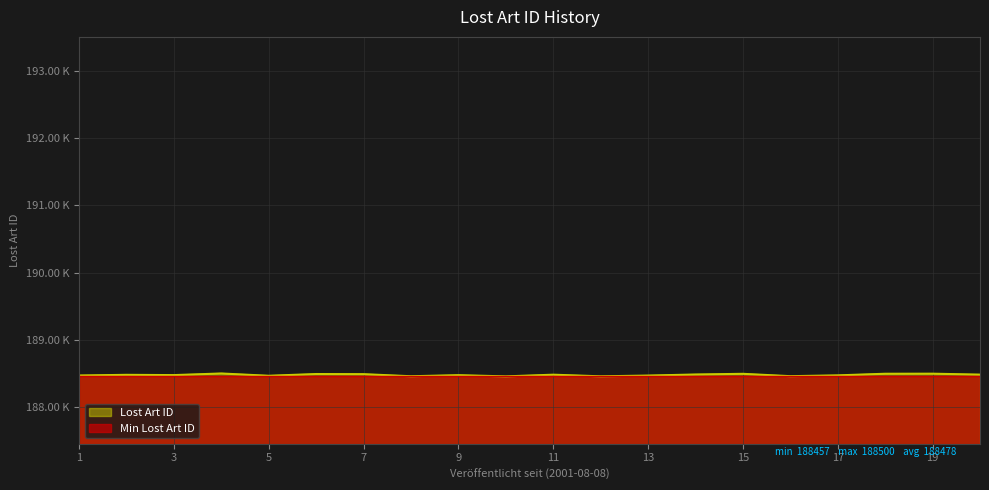

What is the sum of all values?

3769562